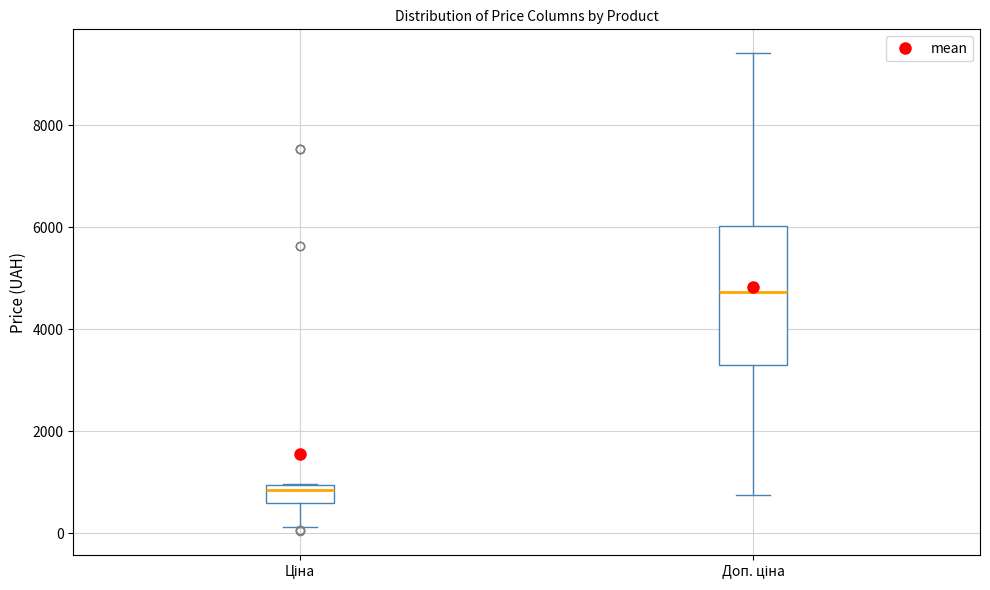

Which box's median line is the lowest?

Ціна